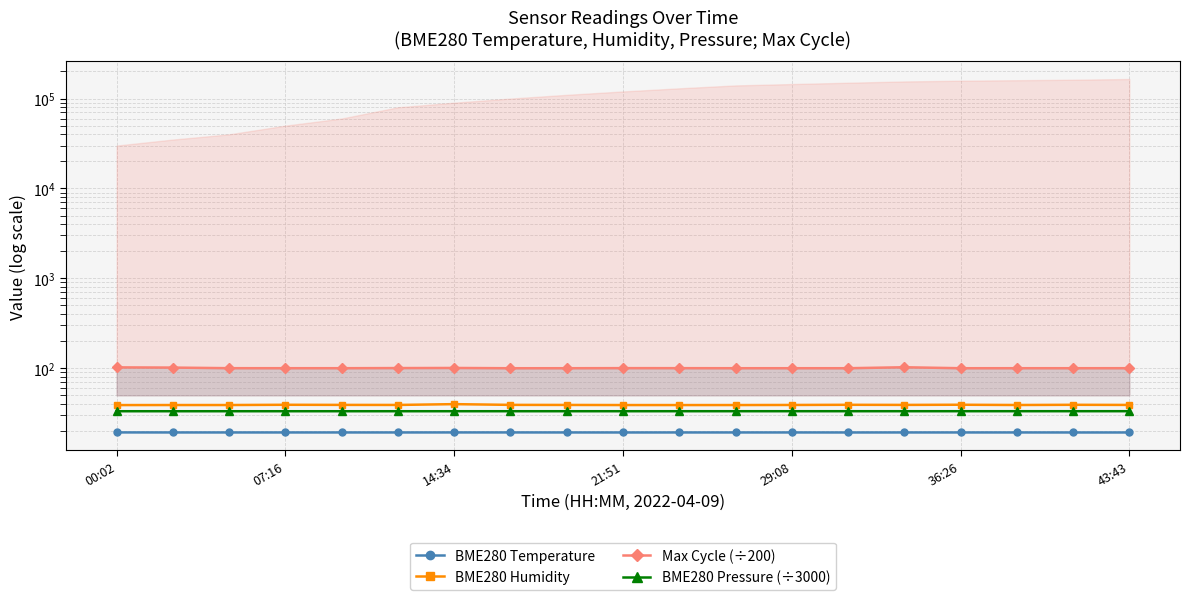

The Max Cycle (÷200) series shows 102.7 at 14. True or false?

True